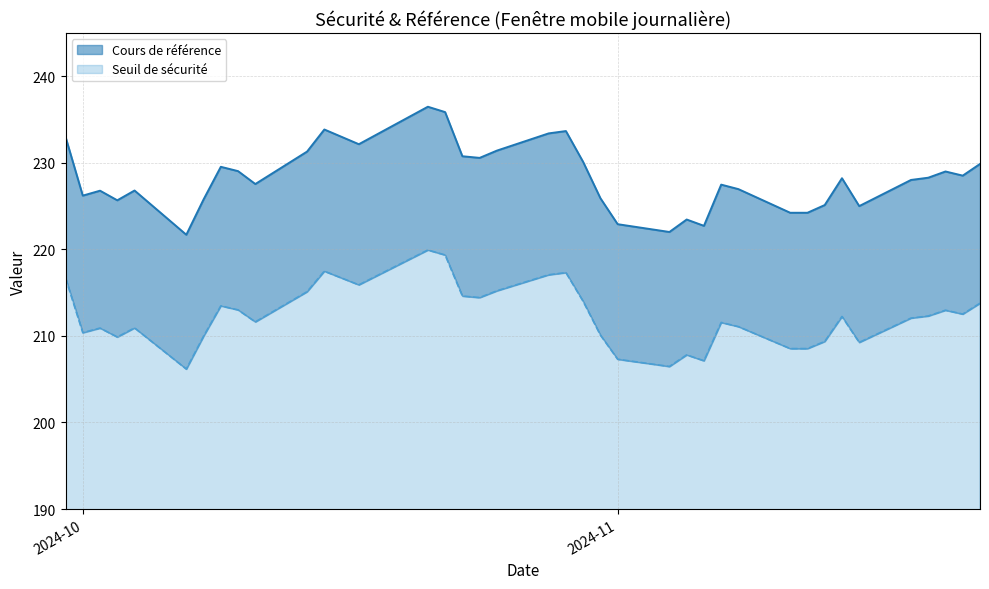

List the series in order of their overall mean, highest first.

Cours de référence, Seuil de sécurité